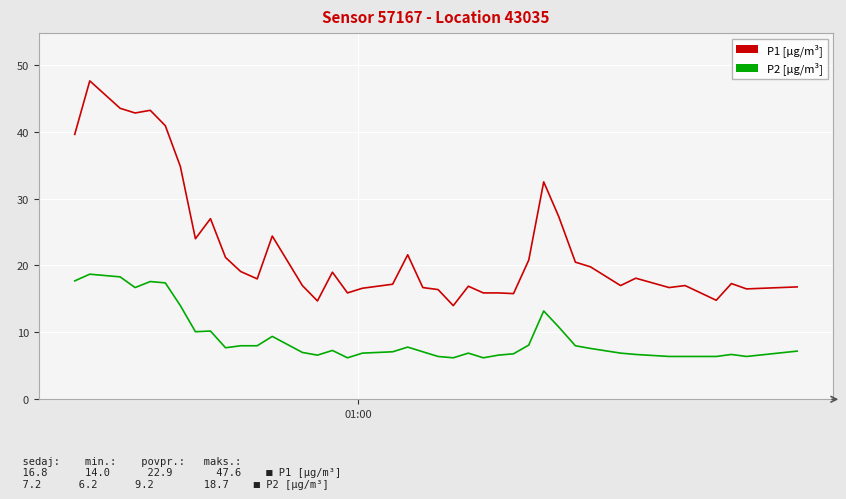

True or false: P2 [µg/m³] and P1 [µg/m³] intersect in this chart.

False